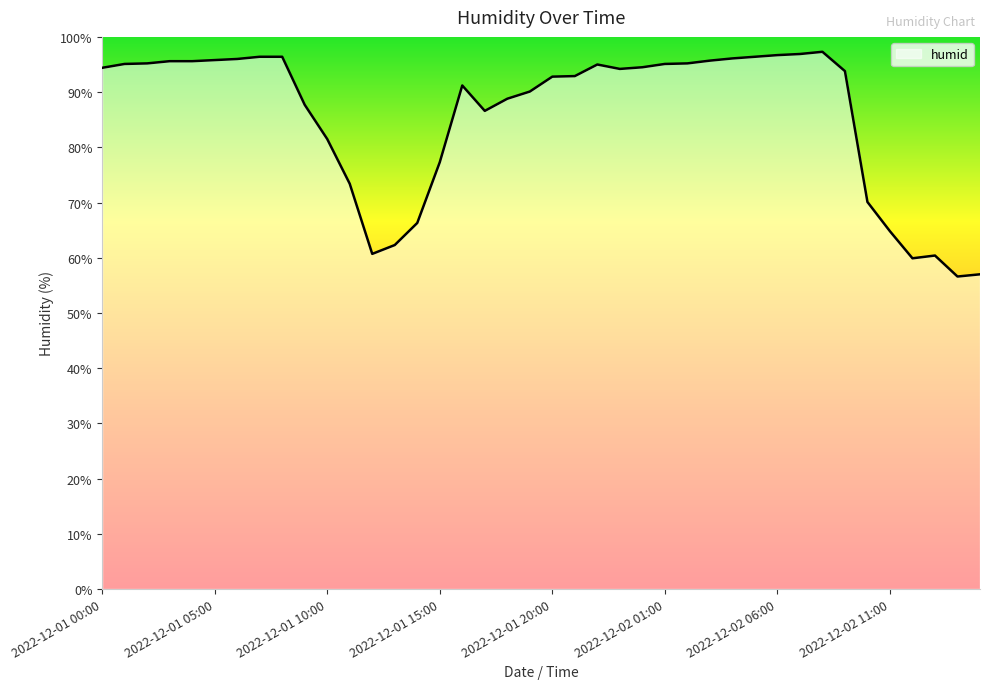

What is the minimum value shown in the chart?

56.6